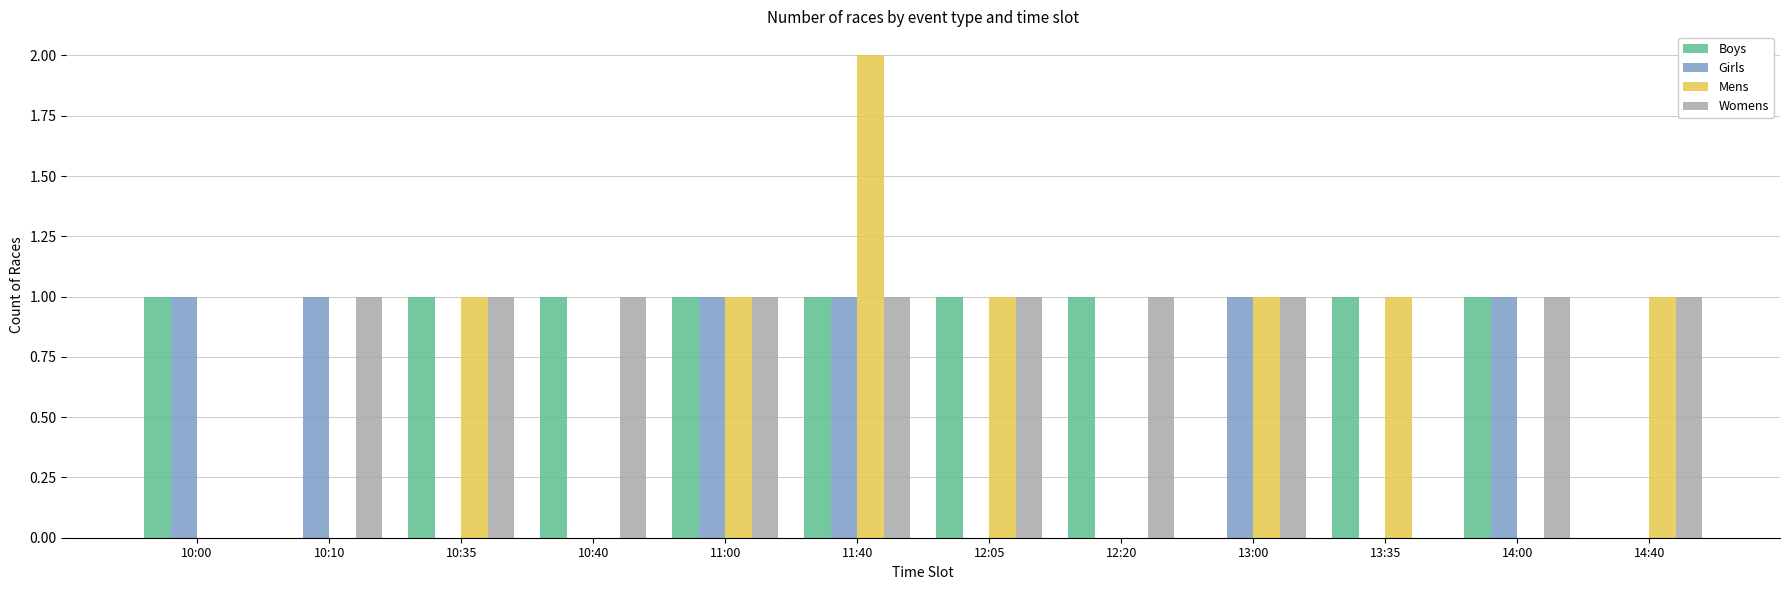

Which series changed the most between 11:00 and 11:40?

Mens